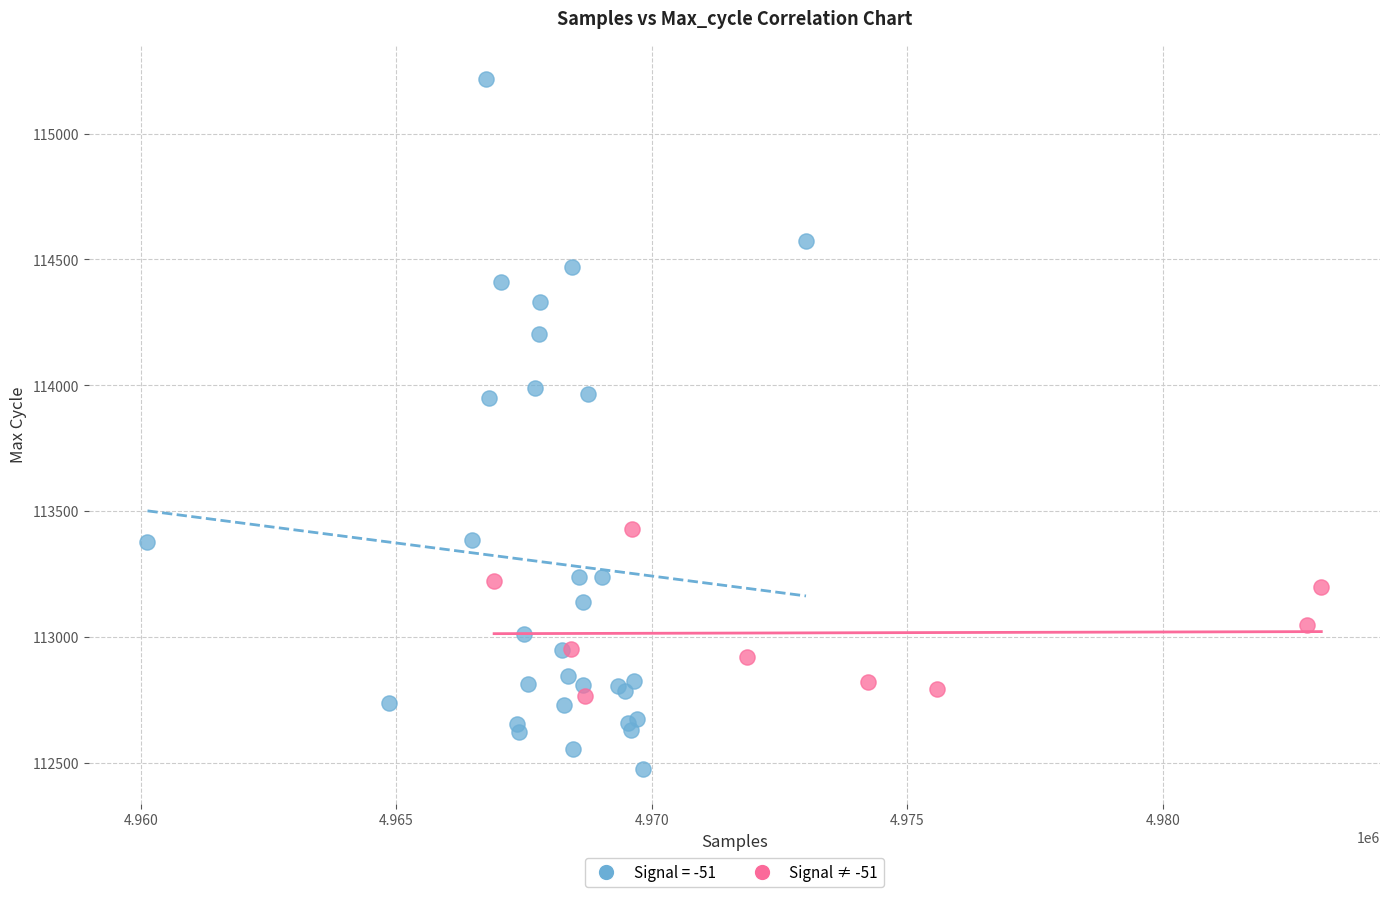

Which series has the largest Y range (max minus min)?

Signal = -51